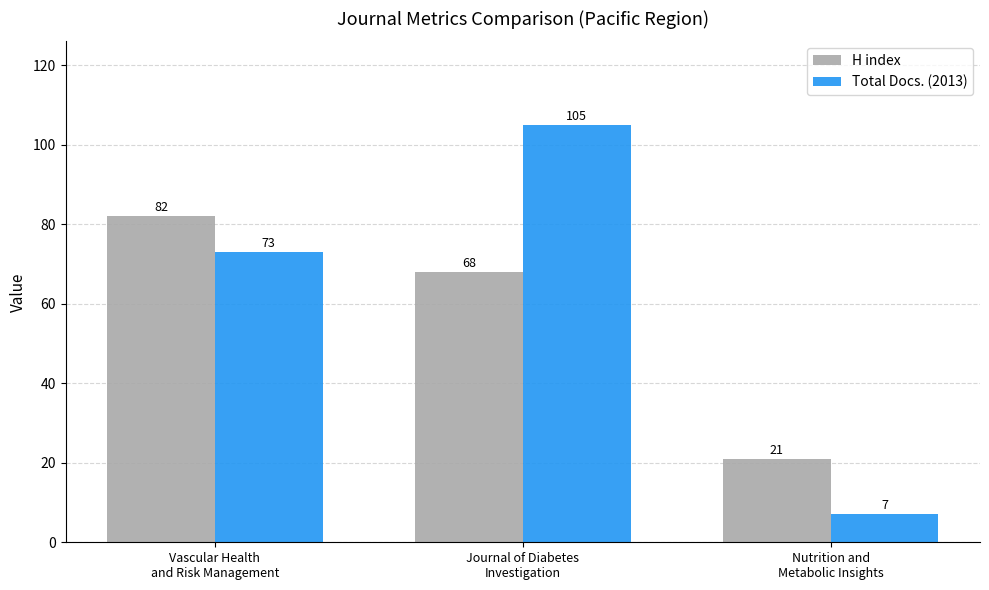

Reading right to left, transcribe all the data shown in this chart.

H index: 21	68	82
Total Docs. (2013): 7	105	73